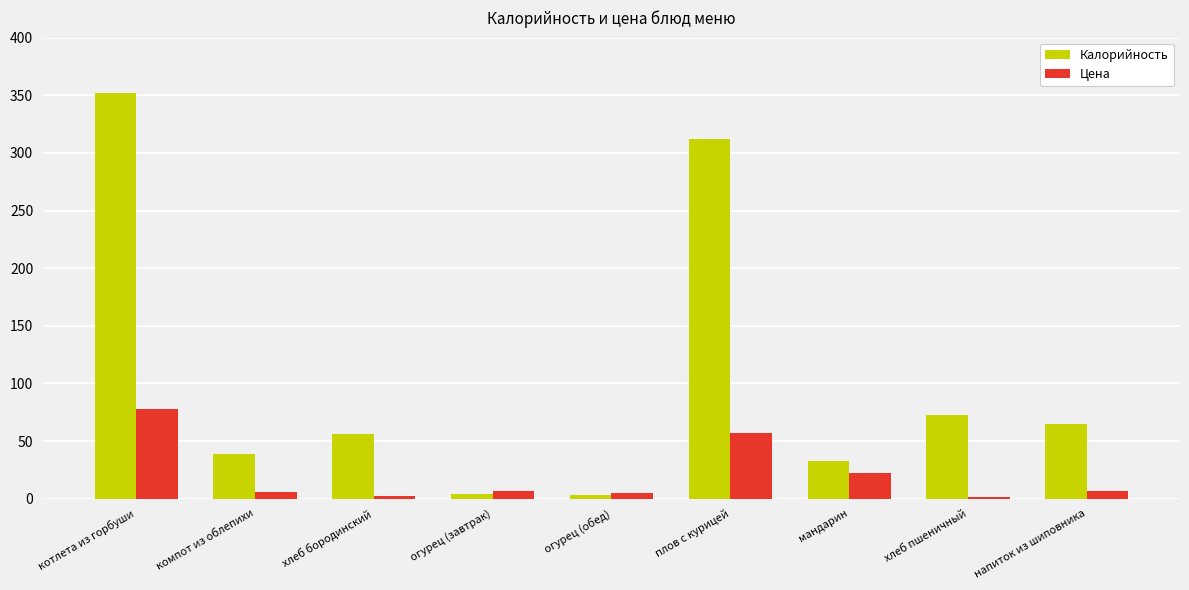

What are all the series names shown in the legend?

Калорийность, Цена